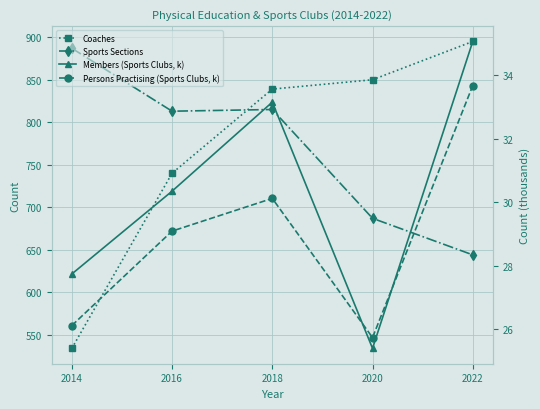

Reading left to right, transcribe all the data shown in this chart.

Coaches: 2014=534.0	2016=740.0	2018=839.0	2020=850.0	2022=895.0
Sports Sections: 2014=887.0	2016=813.0	2018=815.0	2020=687.0	2022=644.0
Members (Sports Clubs, k): 2014=27.7	2016=30.4	2018=33.2	2020=25.4	2022=35.1
Persons Practising (Sports Clubs, k): 2014=26.1	2016=29.1	2018=30.1	2020=25.7	2022=33.7